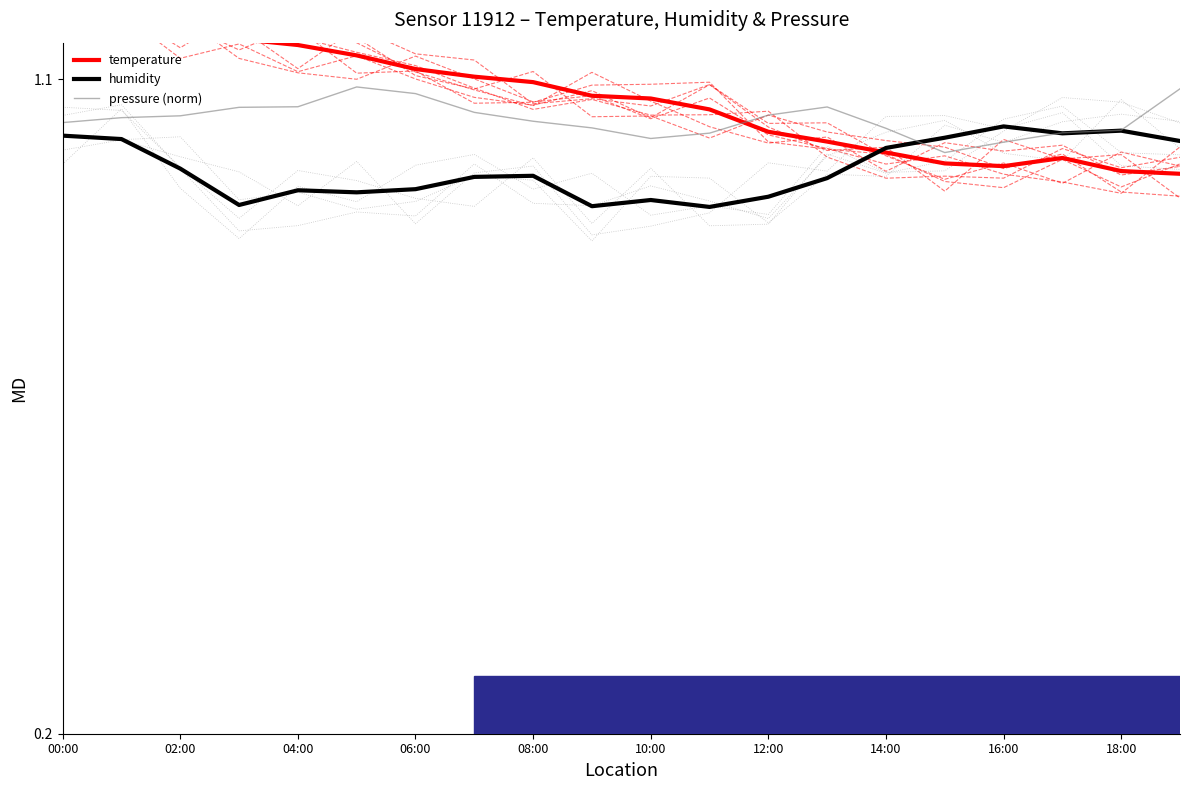

The pressure (norm) series shows 1.6 at 14:00. True or false?

False